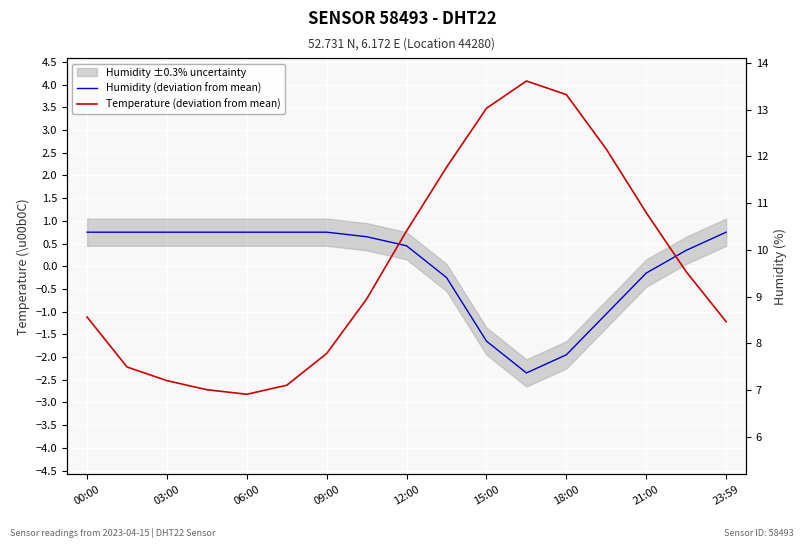

True or false: Humidity (deviation from mean) has a value of -0.2 at 9.

True